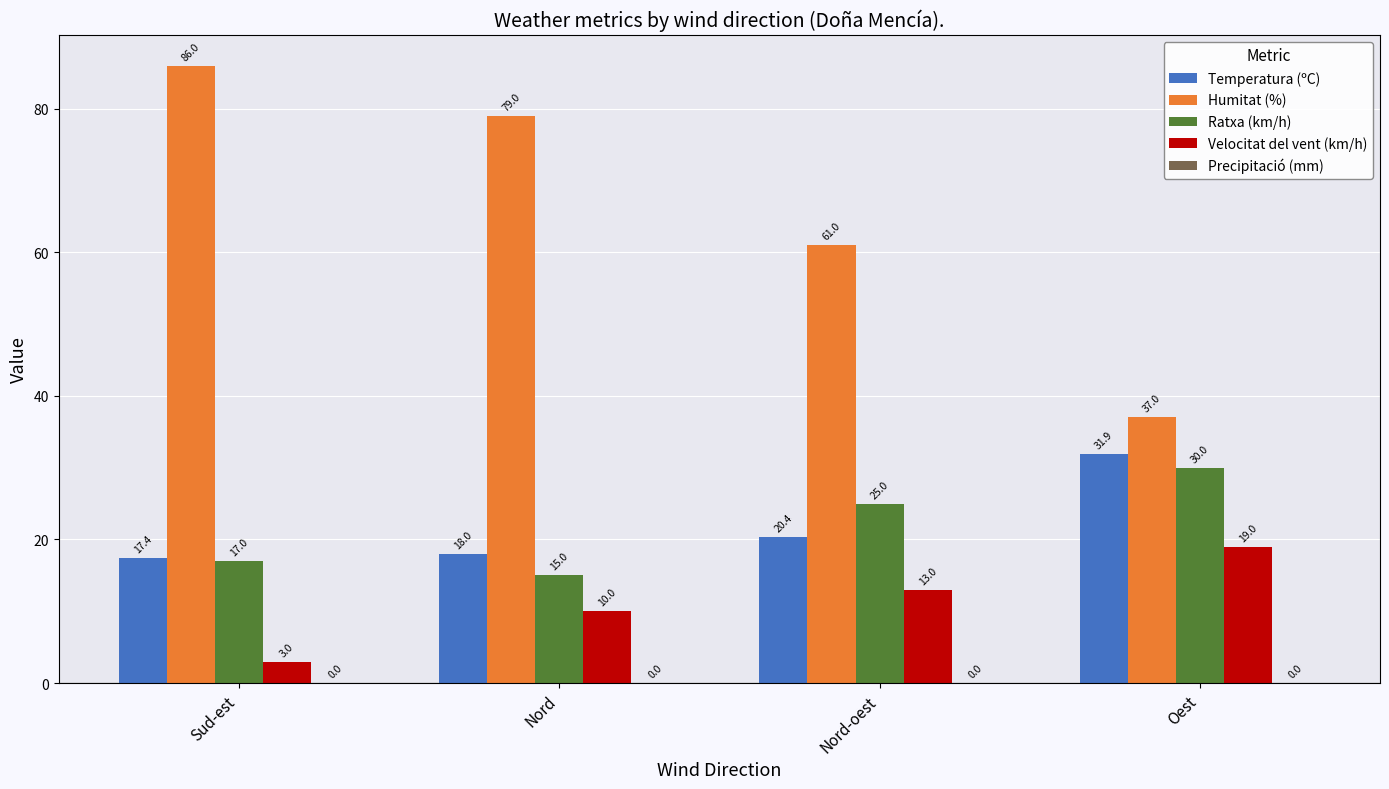

What is the label of the 2nd bar from the right?

Nord-oest